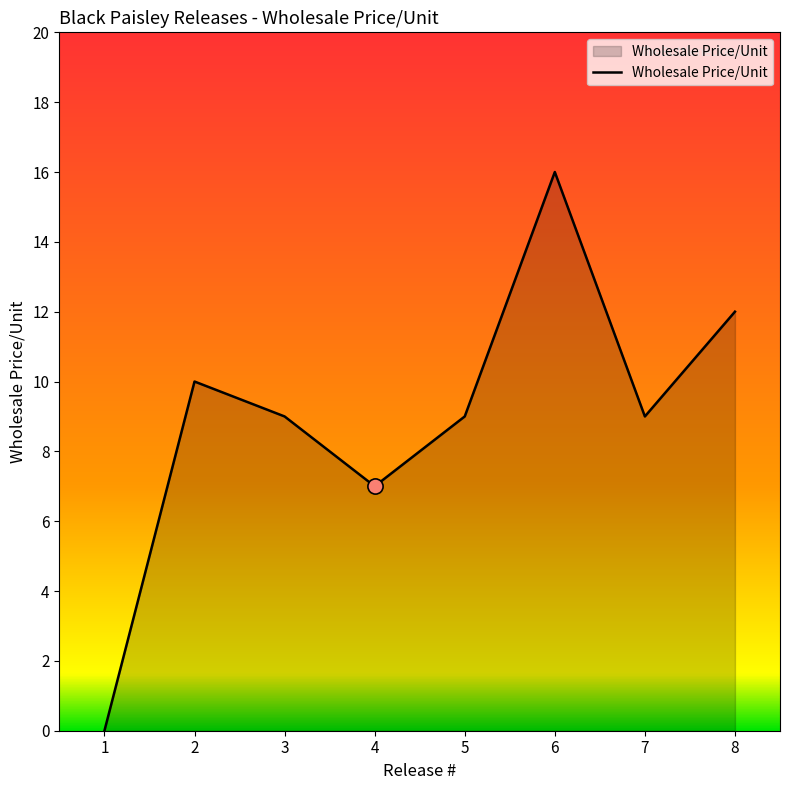

Approximately how many times larger is the value at 7 compared to 2?

0.9